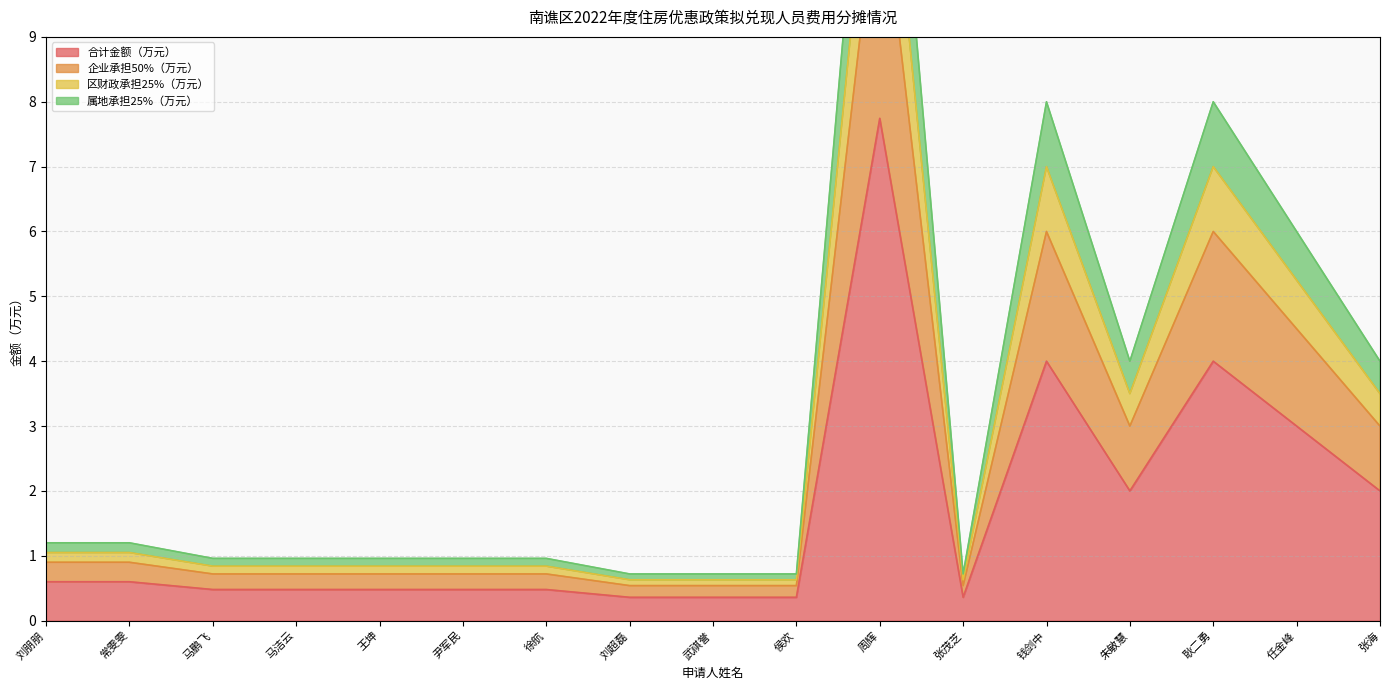

How many lines are shown in the chart?

4